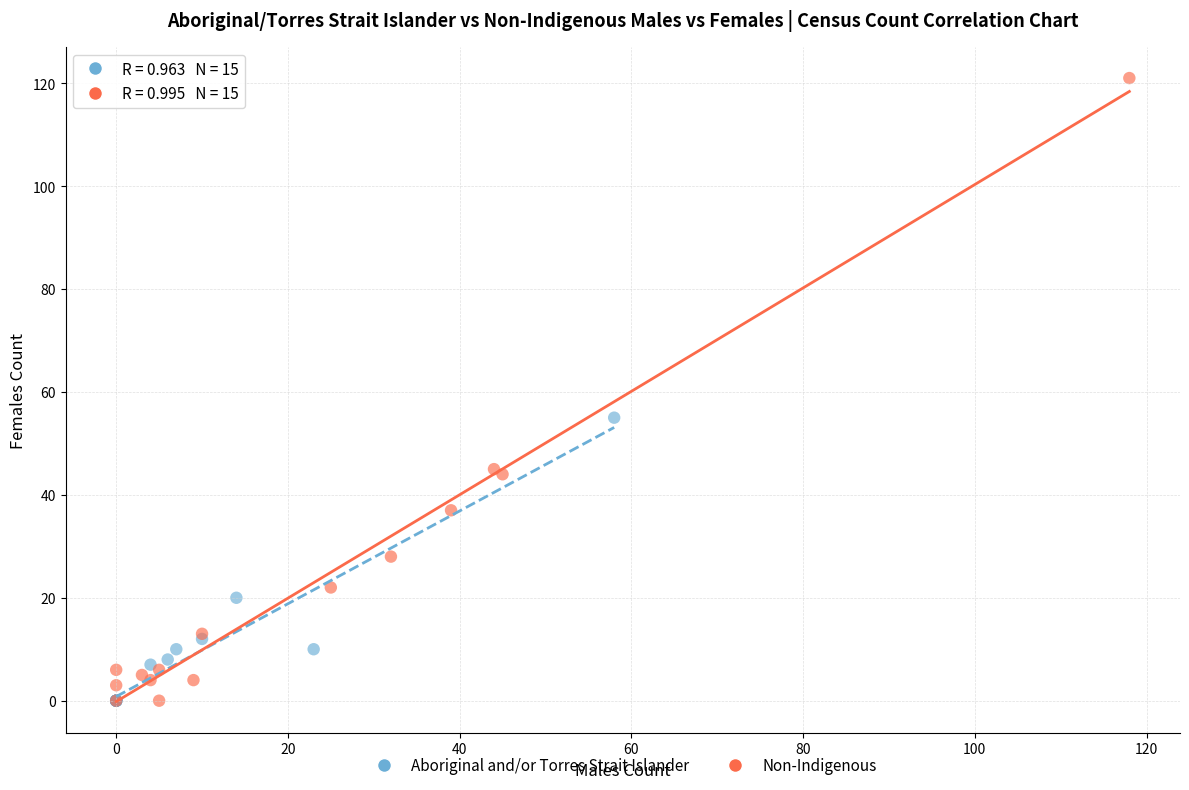

Which series has the largest Y range (max minus min)?

Non-Indigenous